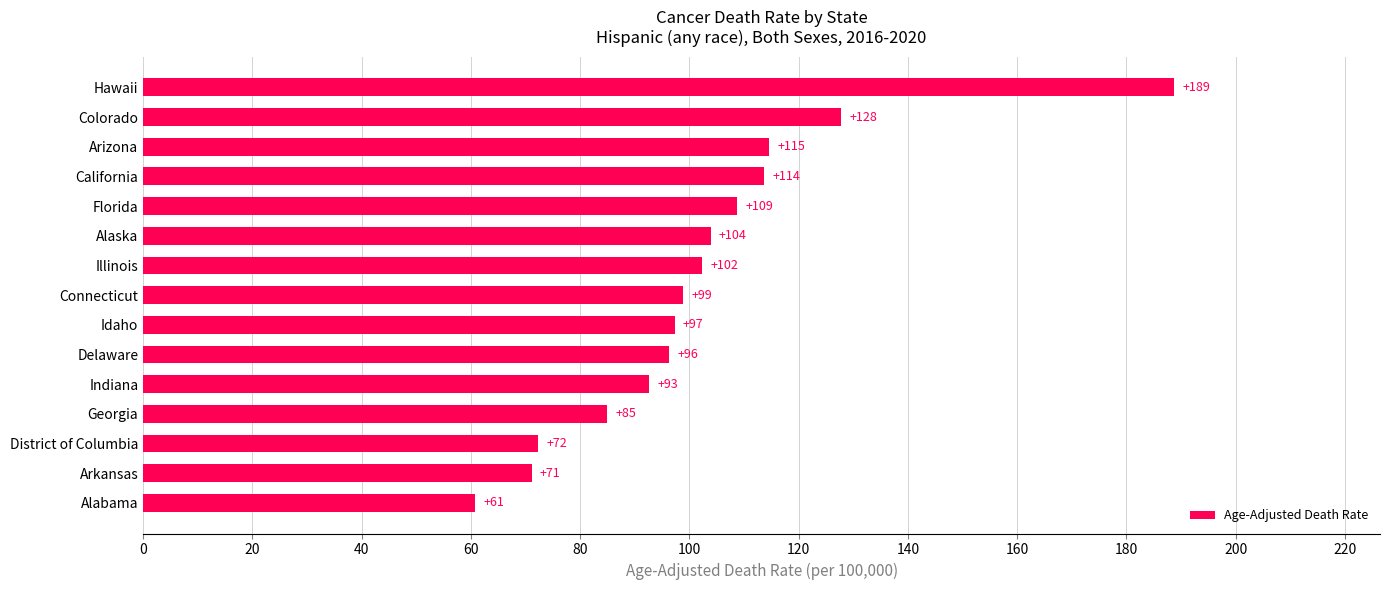

What is the maximum value shown in the chart?

188.7